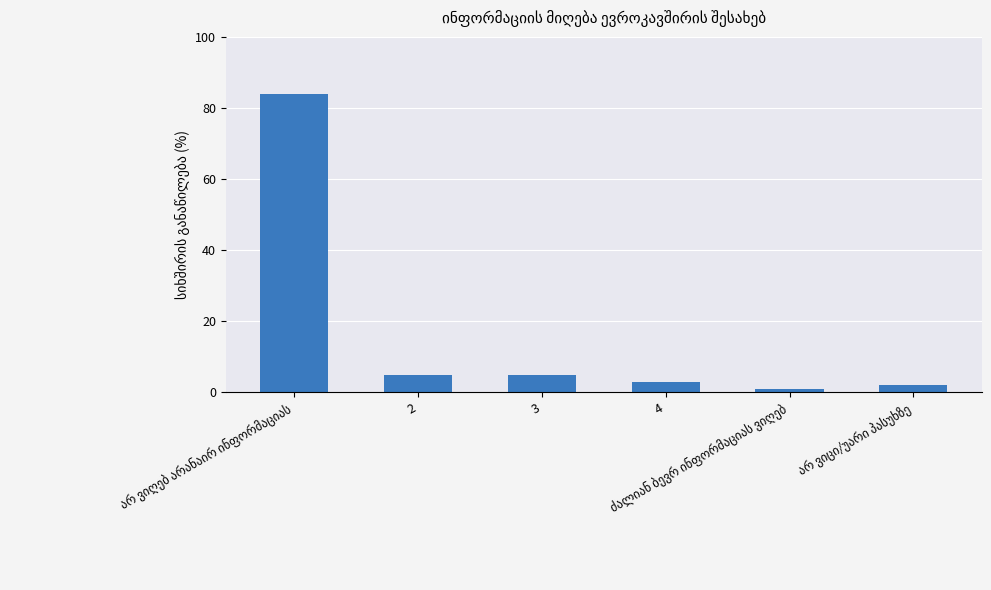

Reading right to left, what are all the values shown in this chart?

2	1	3	5	5	84